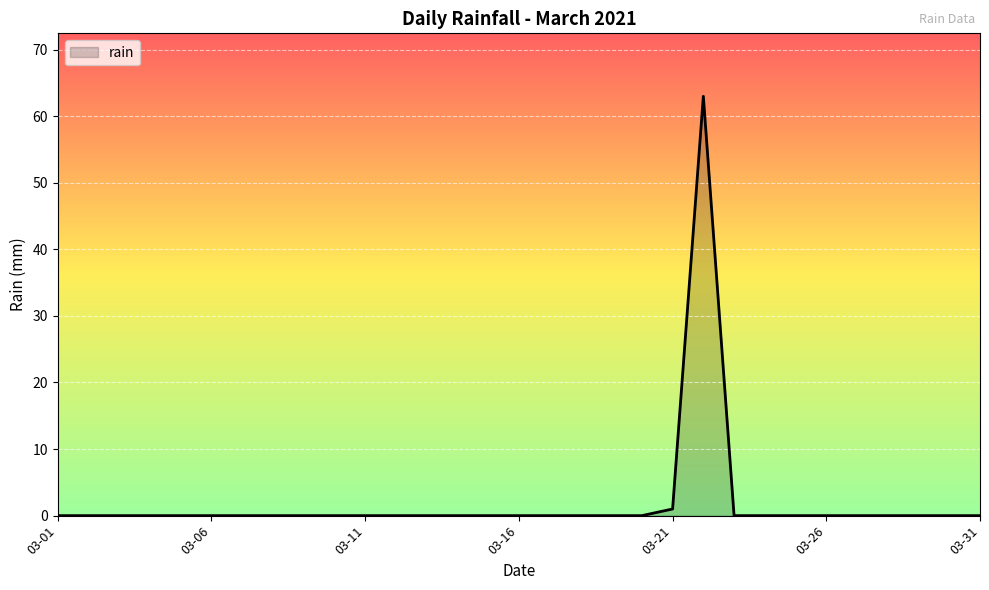

What is the greatest value displayed?

63